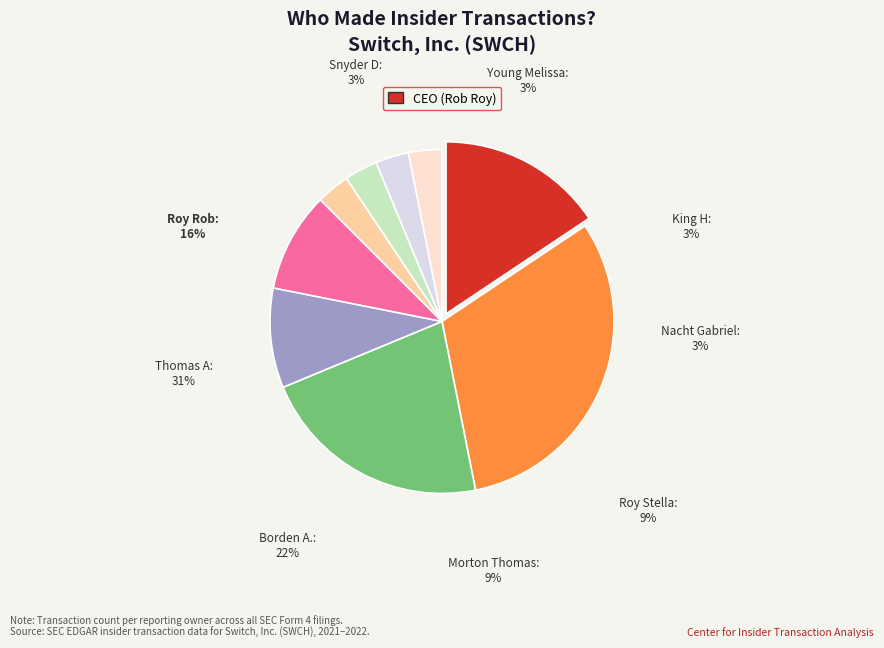

To the nearest percent, what is the difference between the King Jonathan H and Thomas Thomas A slice percentages?

28%